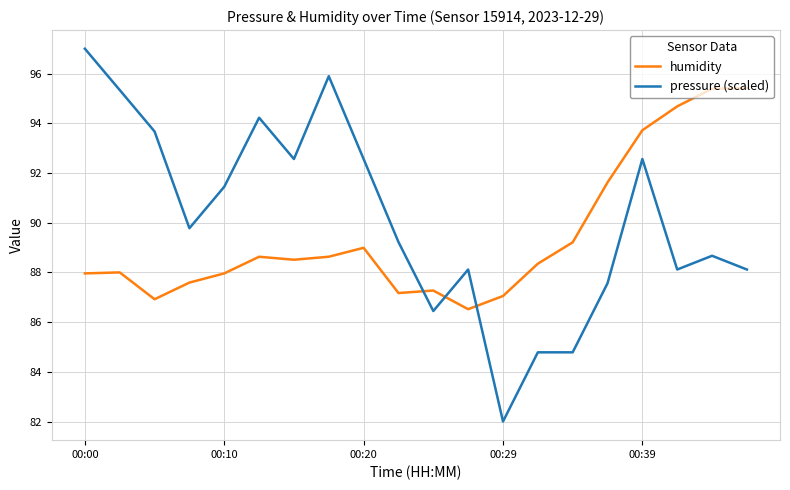

Rank the series by their average value, from highest to lowest.

pressure (scaled), humidity